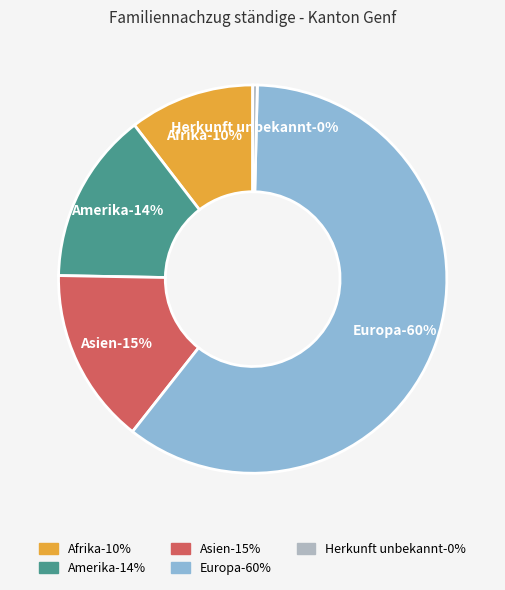

True or false: Amerika accounts for 14% of the total.

True